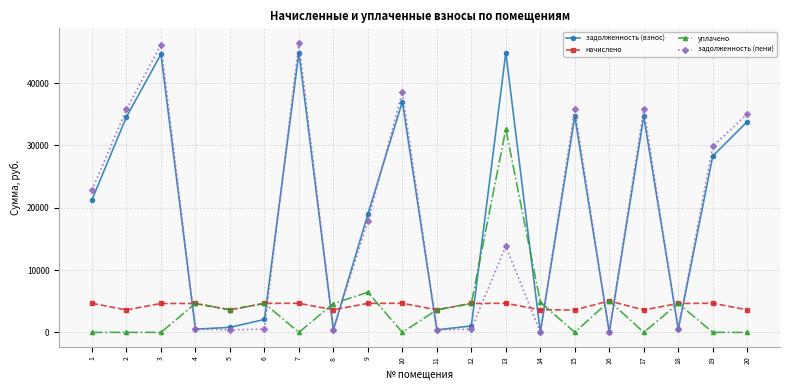

What is the total value across all series at 7?

96018.2